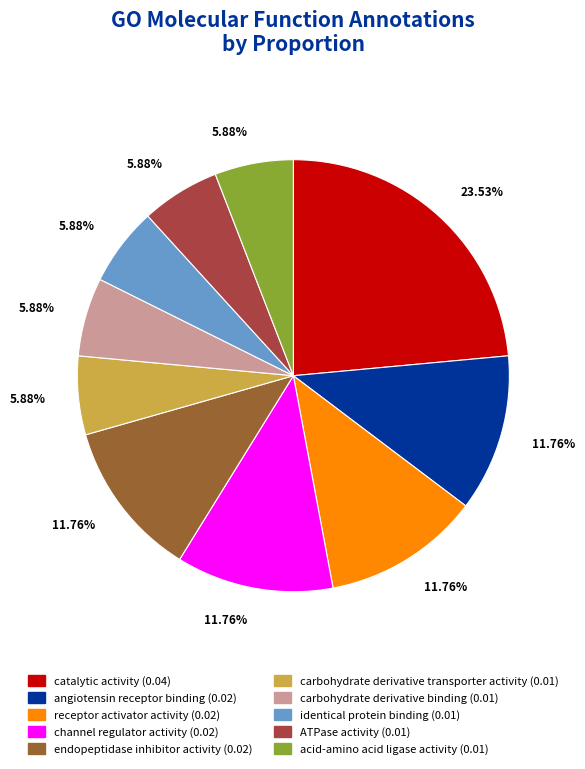

Between carbohydrate derivative transporter activity and catalytic activity, which is larger?

catalytic activity